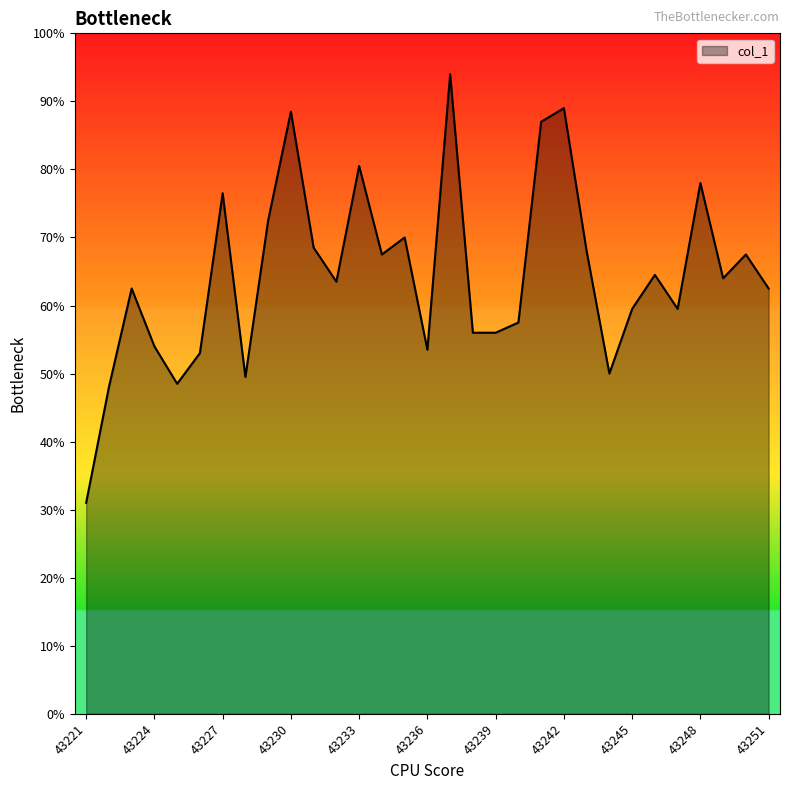

Does the chart have visible grid lines?

No